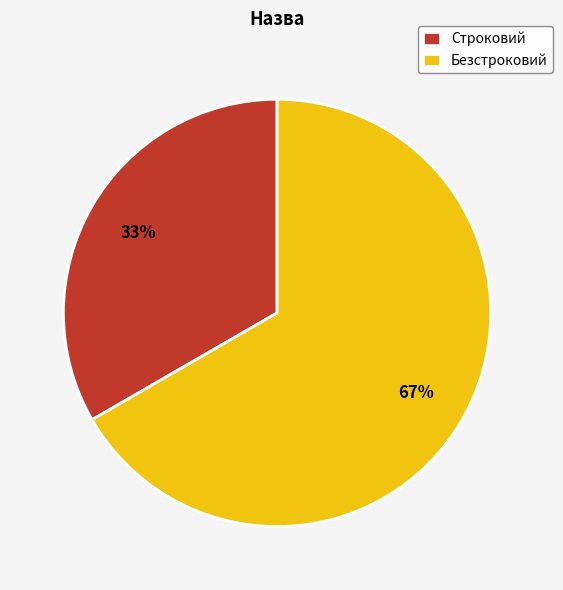

Which category has the biggest portion of the pie?

Безстроковий